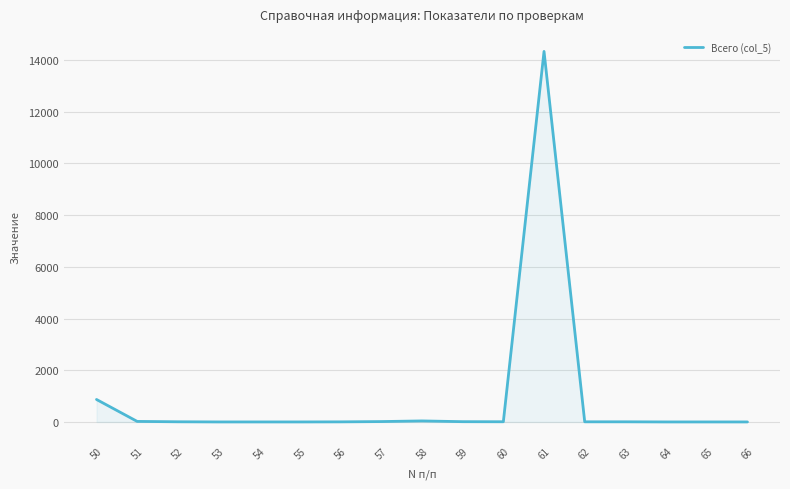

The value at 61 is 14335. True or false?

True